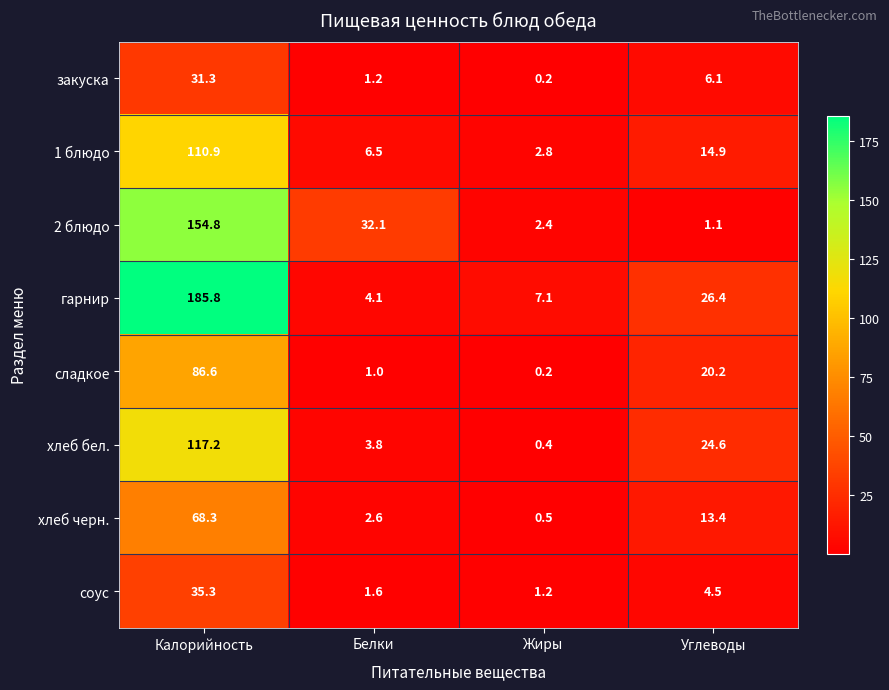

Which series has the largest total across all categories?

гарнир